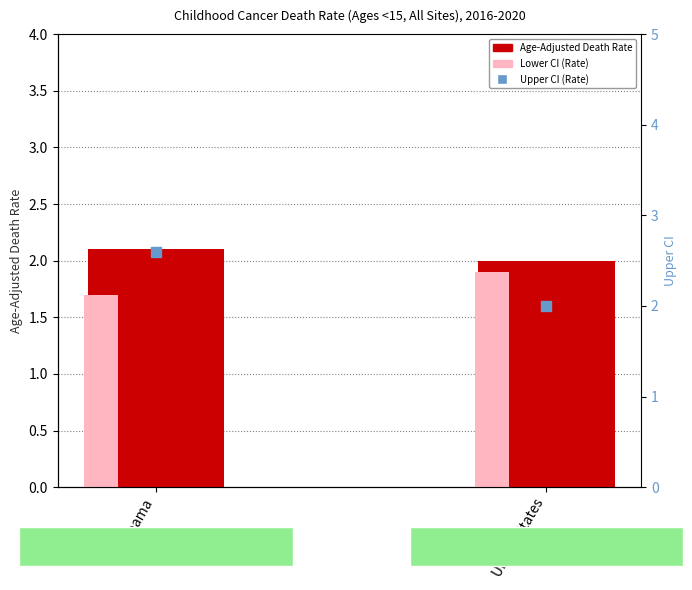

Which series contains the lowest Y value?

Lower CI (Rate)